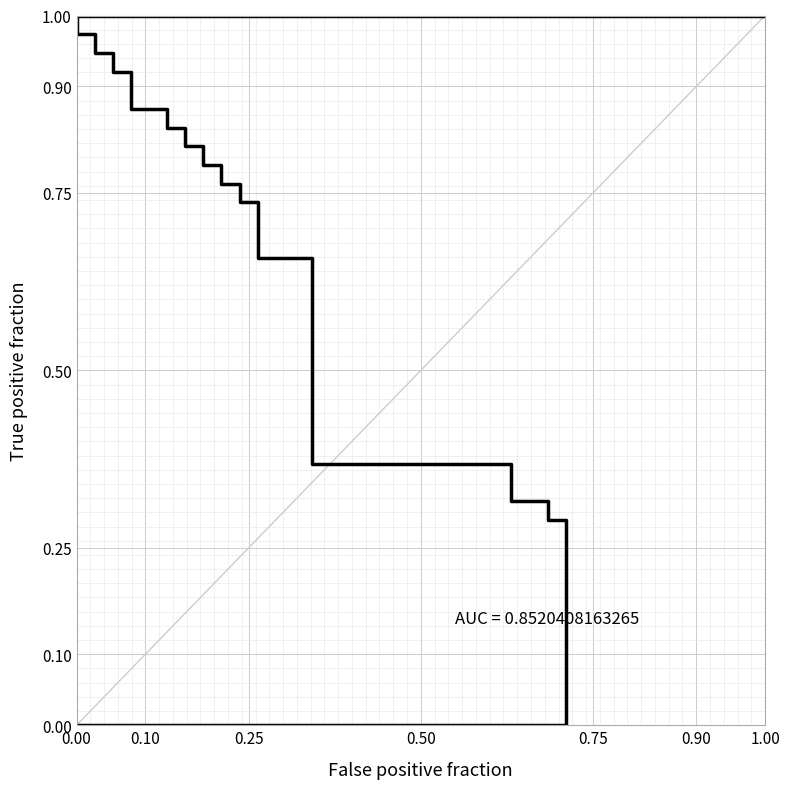

Is this an area chart (filled region under the line)?

No